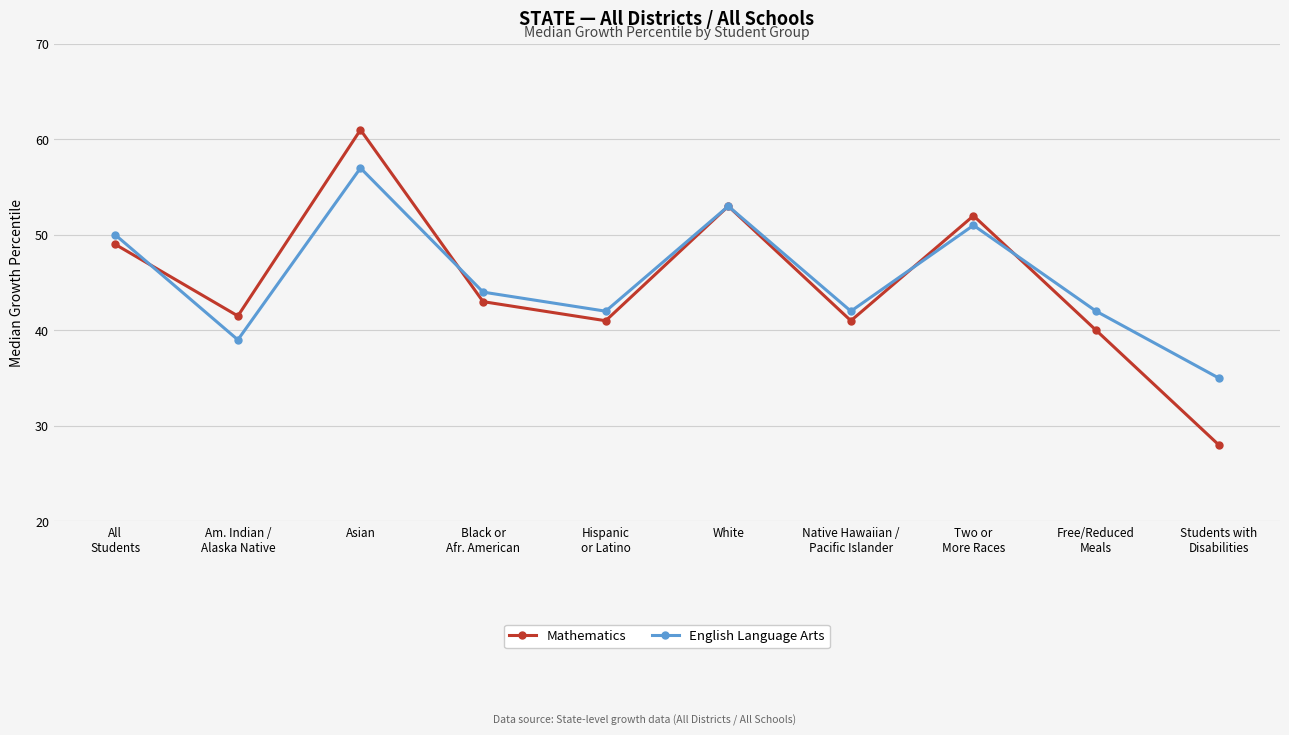

What is the label of the 7th point from the left?

Native Hawaiian /
Pacific Islander